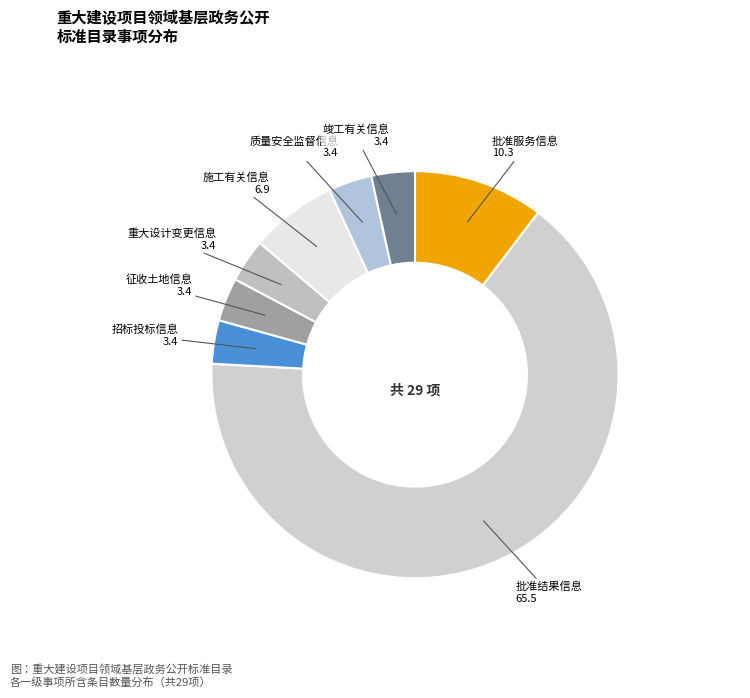

Which category has the smallest portion of the pie?

招标投标信息